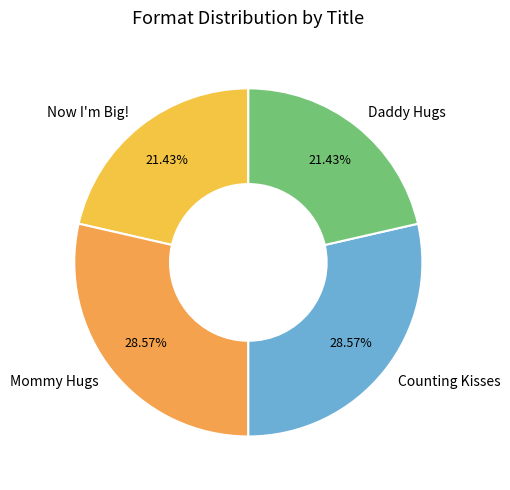

To the nearest percent, what is the combined percentage of Now I'm Big! and Mommy Hugs?

50%